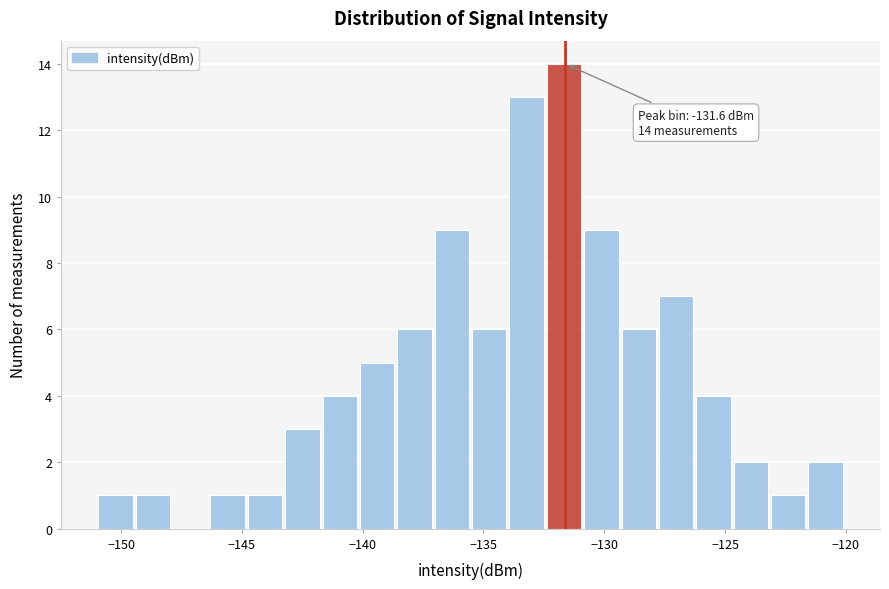

Read against the x-axis, roughly where is the centre of the tallest bar?

-131.5